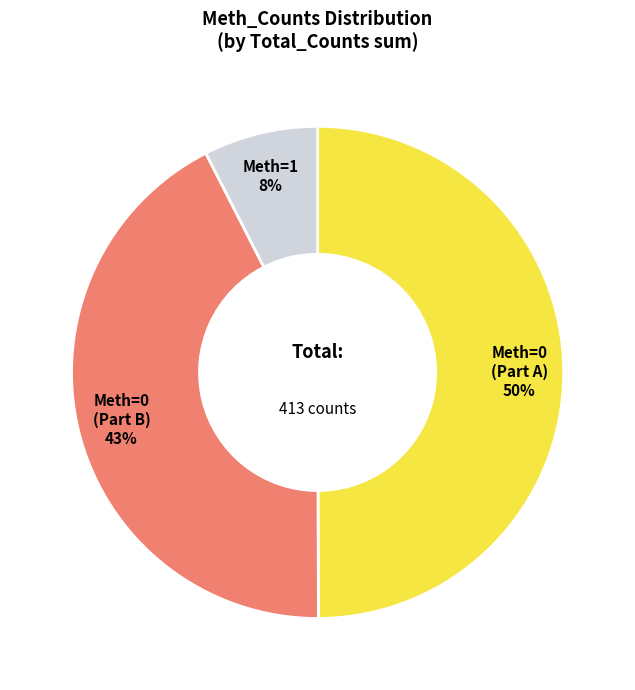

To the nearest percent, what is the average slice percentage?

33%